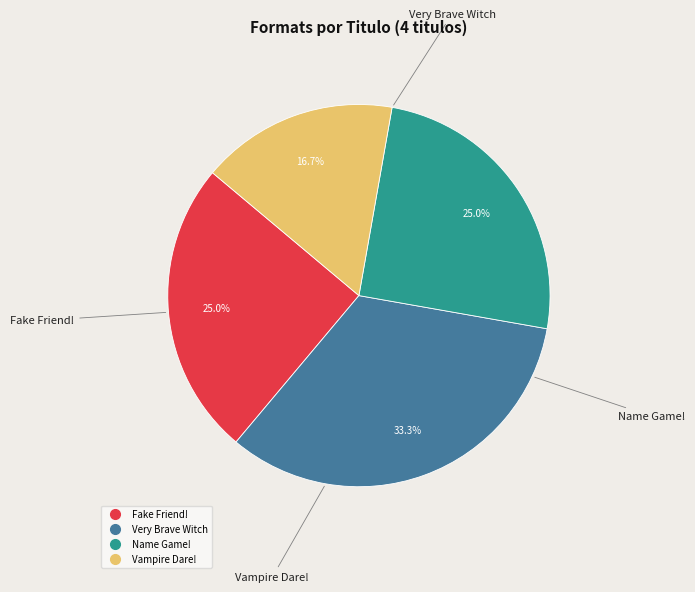

How many slices are in this pie chart?

4